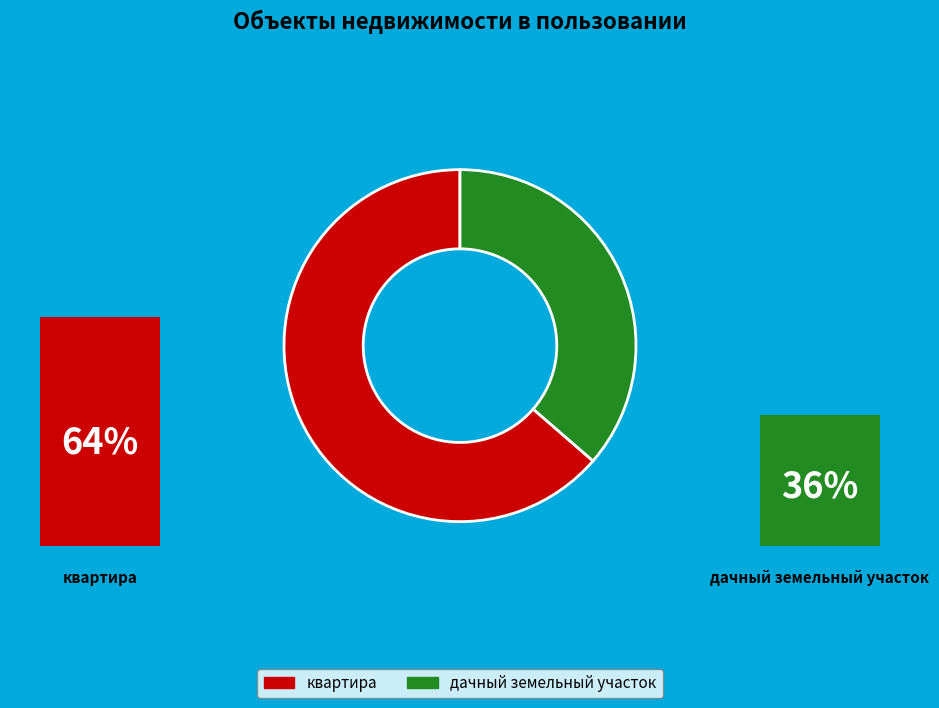

What is the ratio of the value at квартира to the value at дачный земельный участок?

1.8